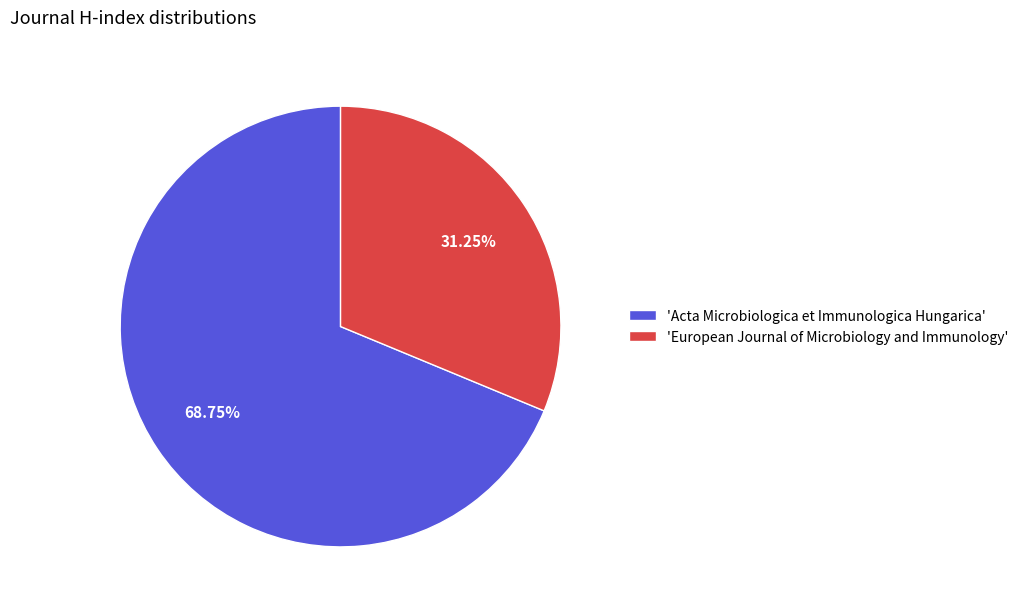

Which has a higher value, 'Acta Microbiologica et Immunologica Hungarica' or 'European Journal of Microbiology and Immunology'?

'Acta Microbiologica et Immunologica Hungarica'